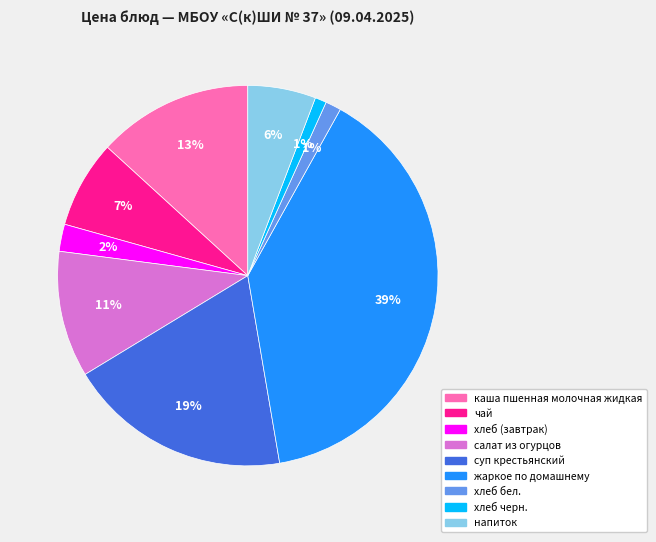

How many segments does this pie chart have?

9